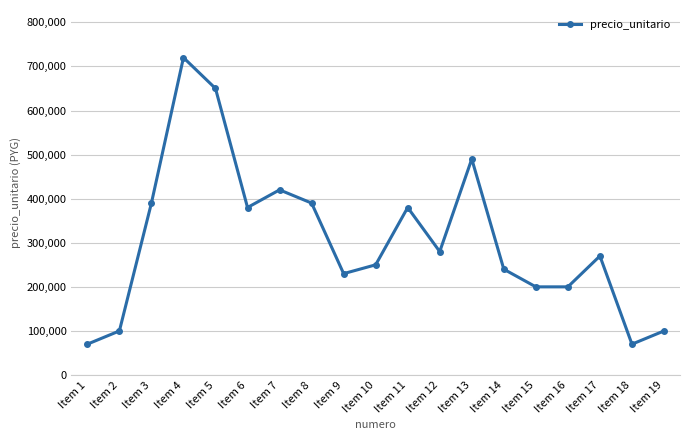

What is the difference between the maximum and minimum values?

650000